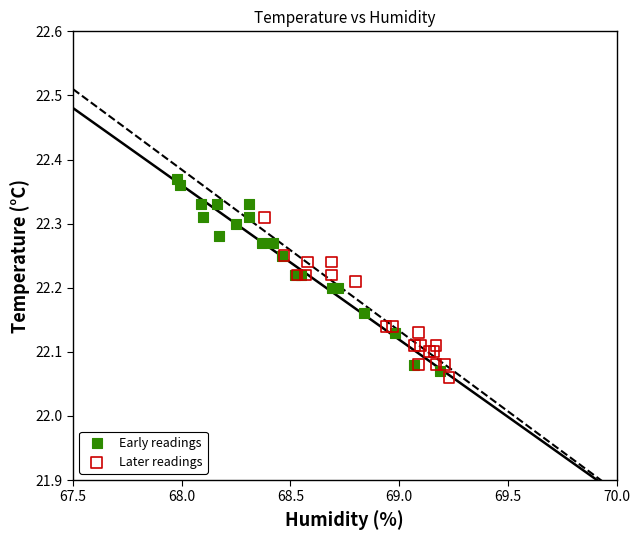

What are all the series names shown in the legend?

Early readings, Later readings